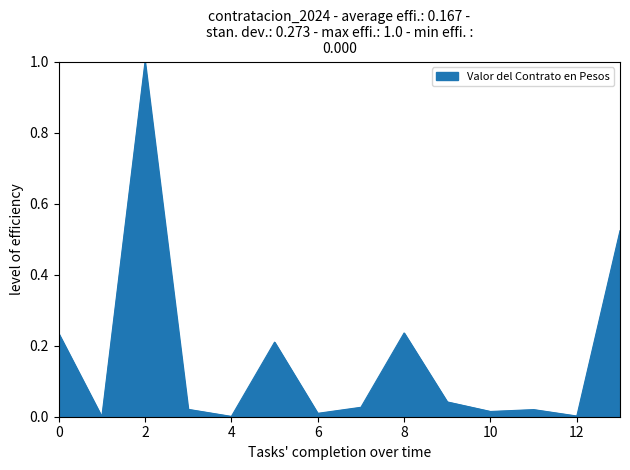

What is the difference between the maximum and minimum values?

1.0